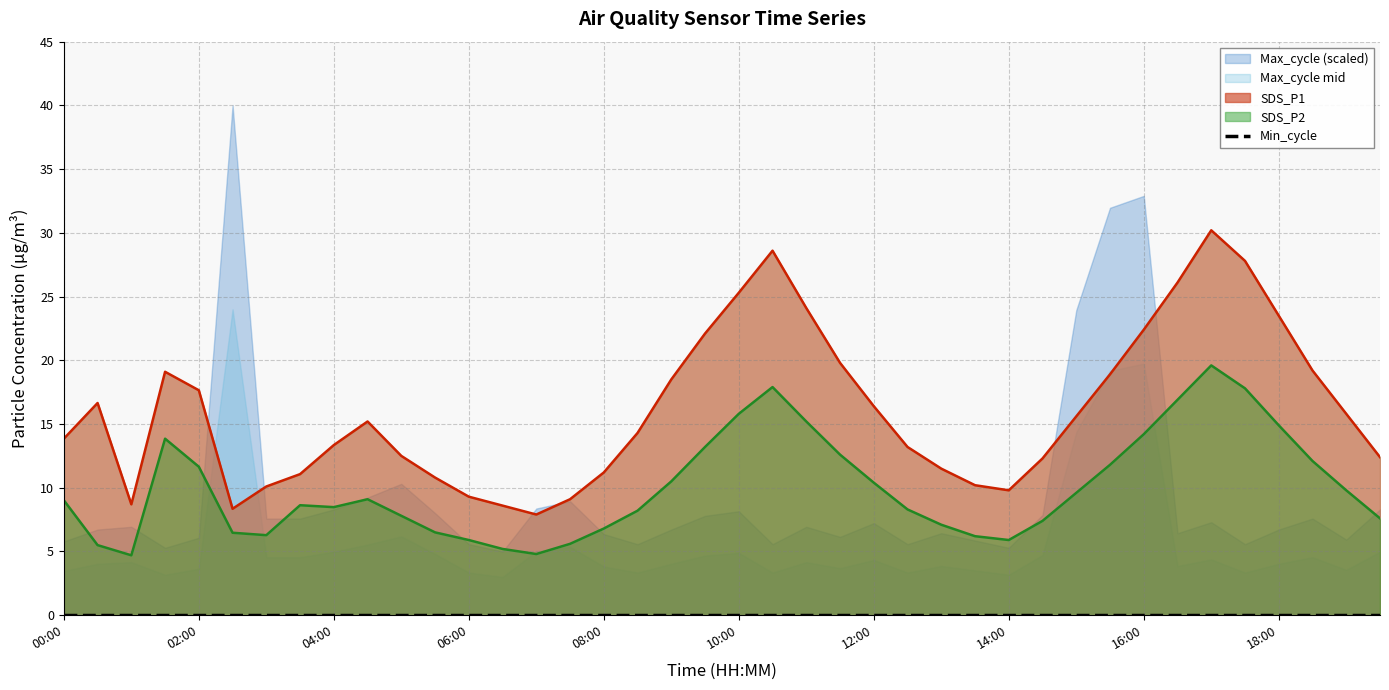

Where is the first local minimum for SDS_P2?

01:00